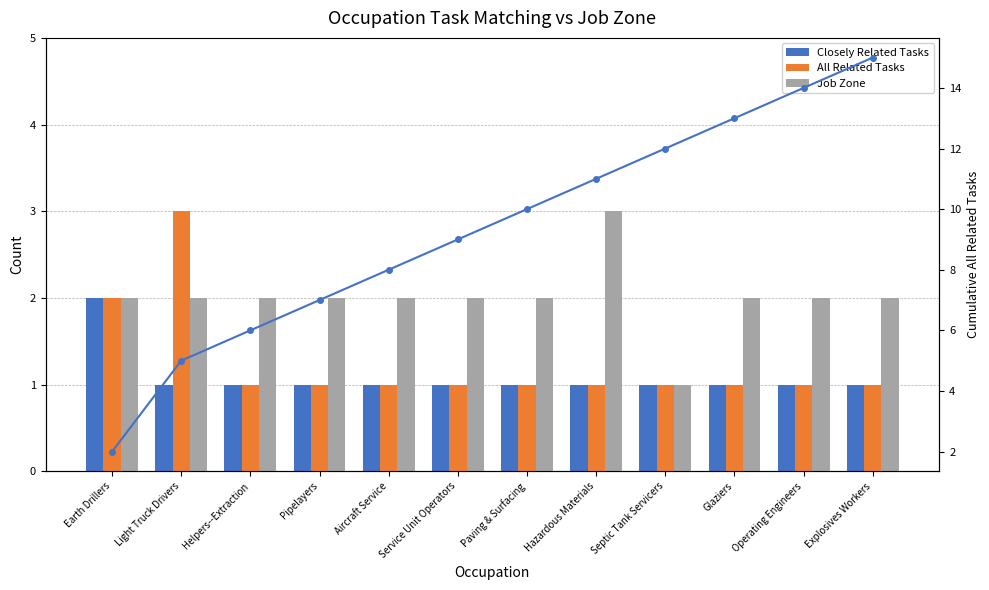

What is the label of the 11th bar from the left?

Operating Engineers